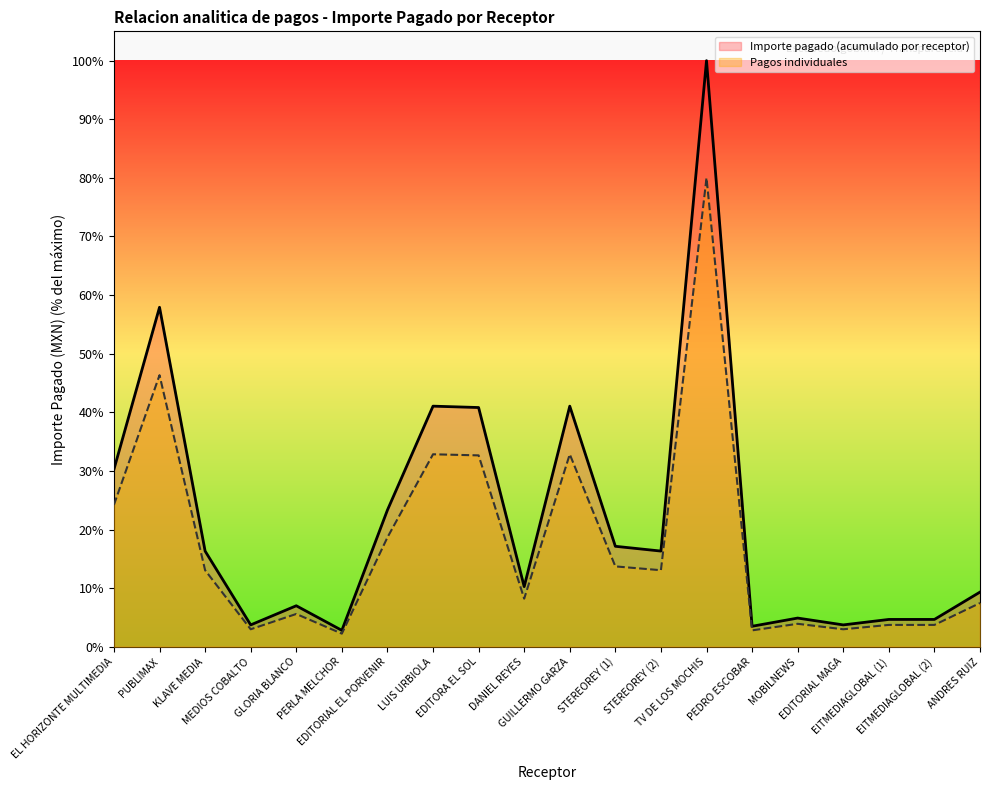

What is the maximum value shown in the chart?

100.0